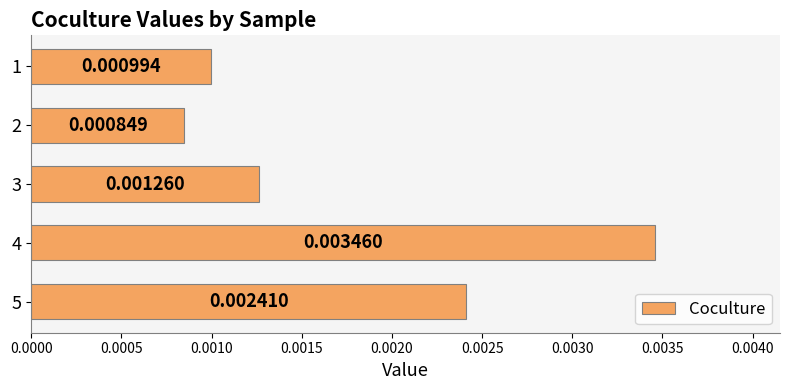

Rank the categories by value from lowest to highest.

2, 1, 3, 5, 4